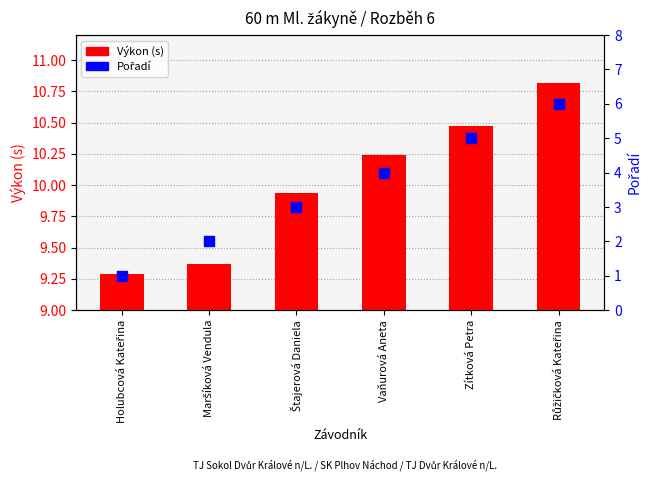

Which series reaches the maximum Y coordinate?

Výkon (s)